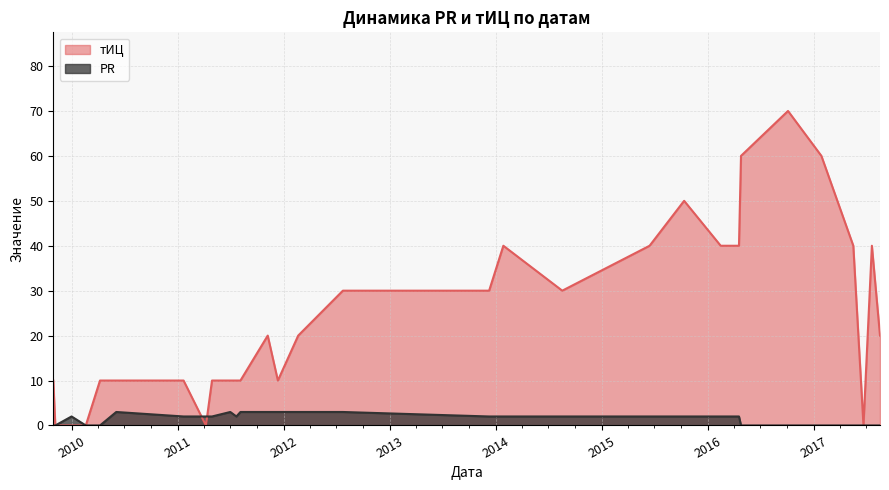

What is the label of the 2nd point from the right?

2017-07-20